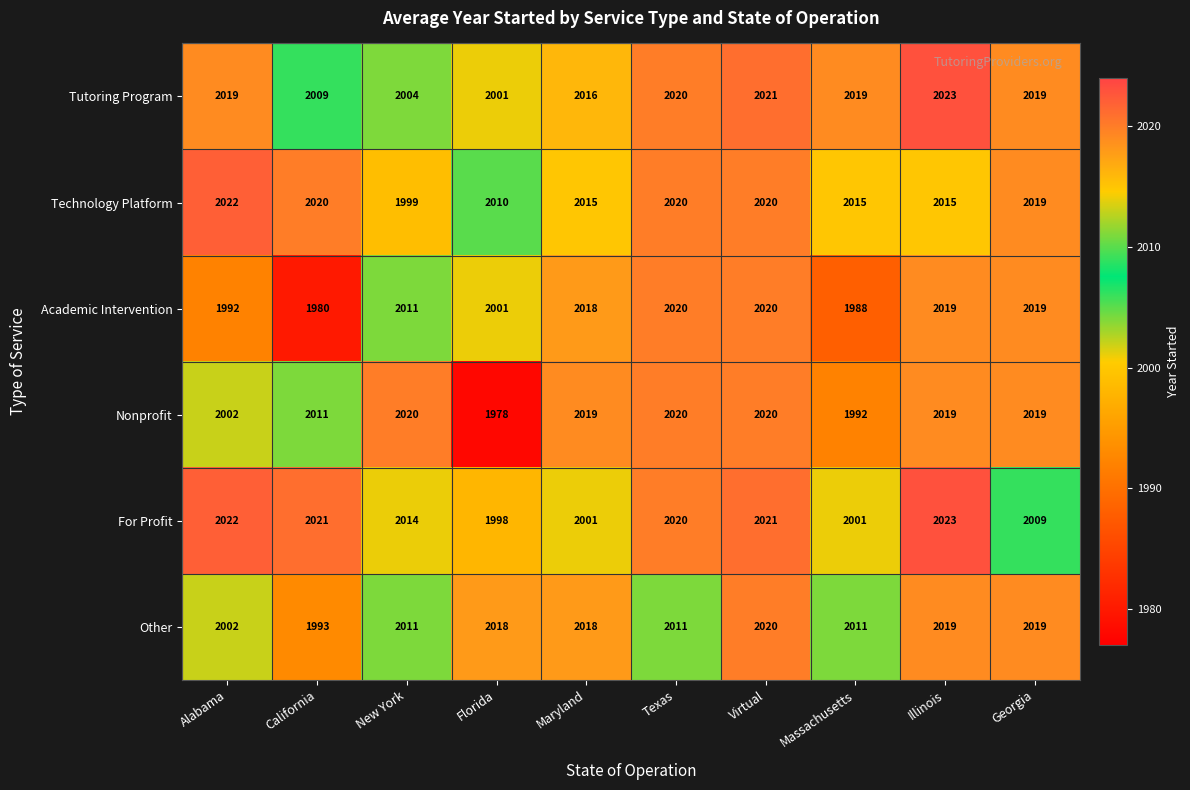

What is the minimum value shown in the chart?

1978